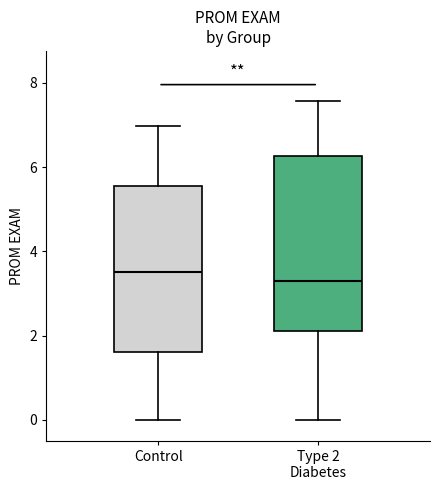

Where is the lower edge of the box for Control on the y-axis? The values are not printed on the chart, so give them approximately, as read against the axis.

1.6